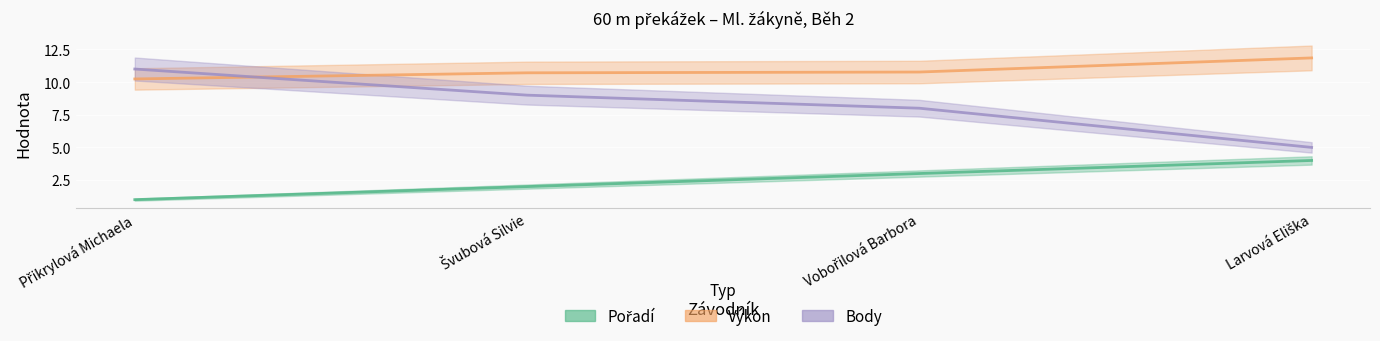

Reading right to left, transcribe all the data shown in this chart.

Pořadí: 4.0	3.0	2.0	1.0
Výkon: 11.8	10.8	10.7	10.2
Body: 5.0	8.0	9.0	11.0